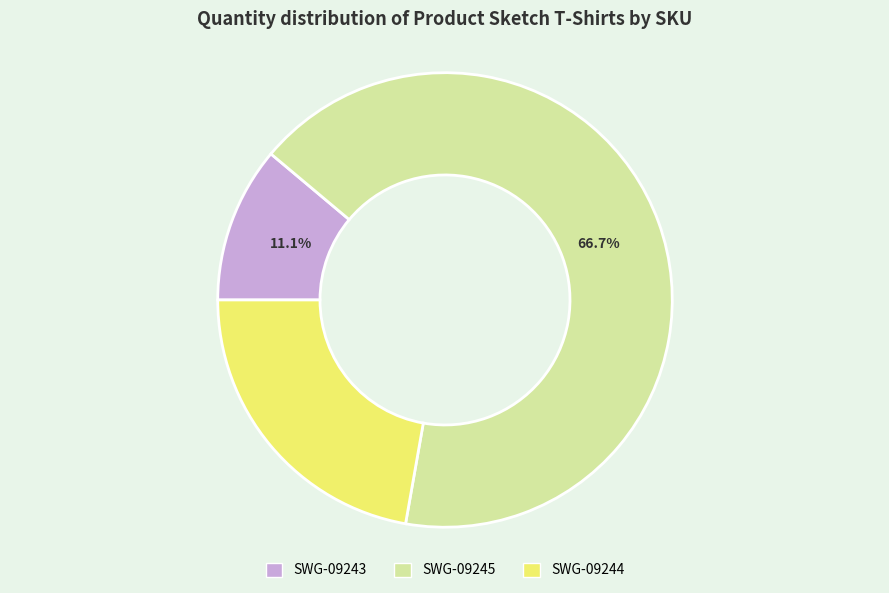

What percentage do SWG-09243 and SWG-09245 together represent?

77.8%